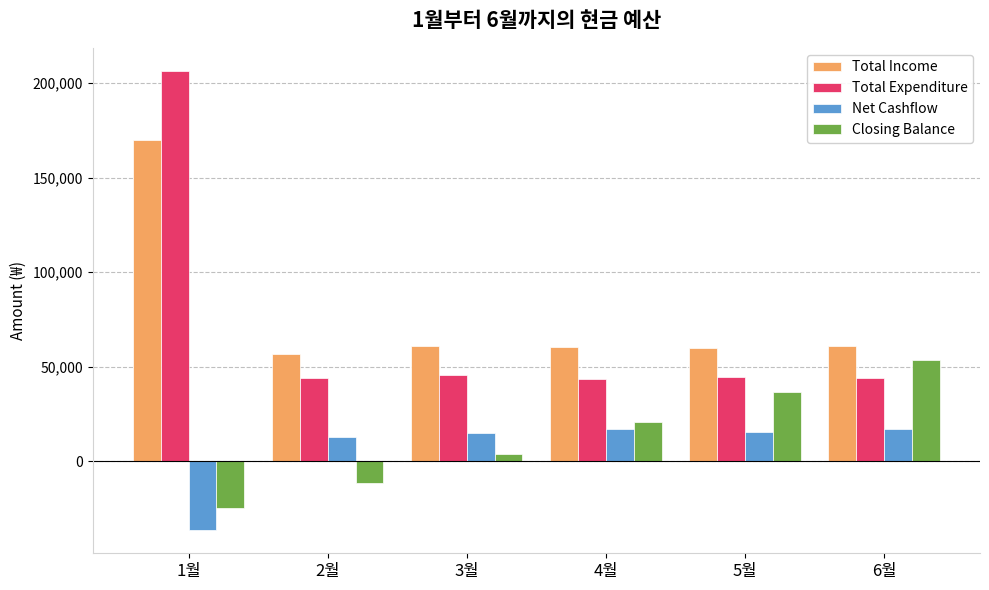

What is the maximum value for Total Expenditure?

206400